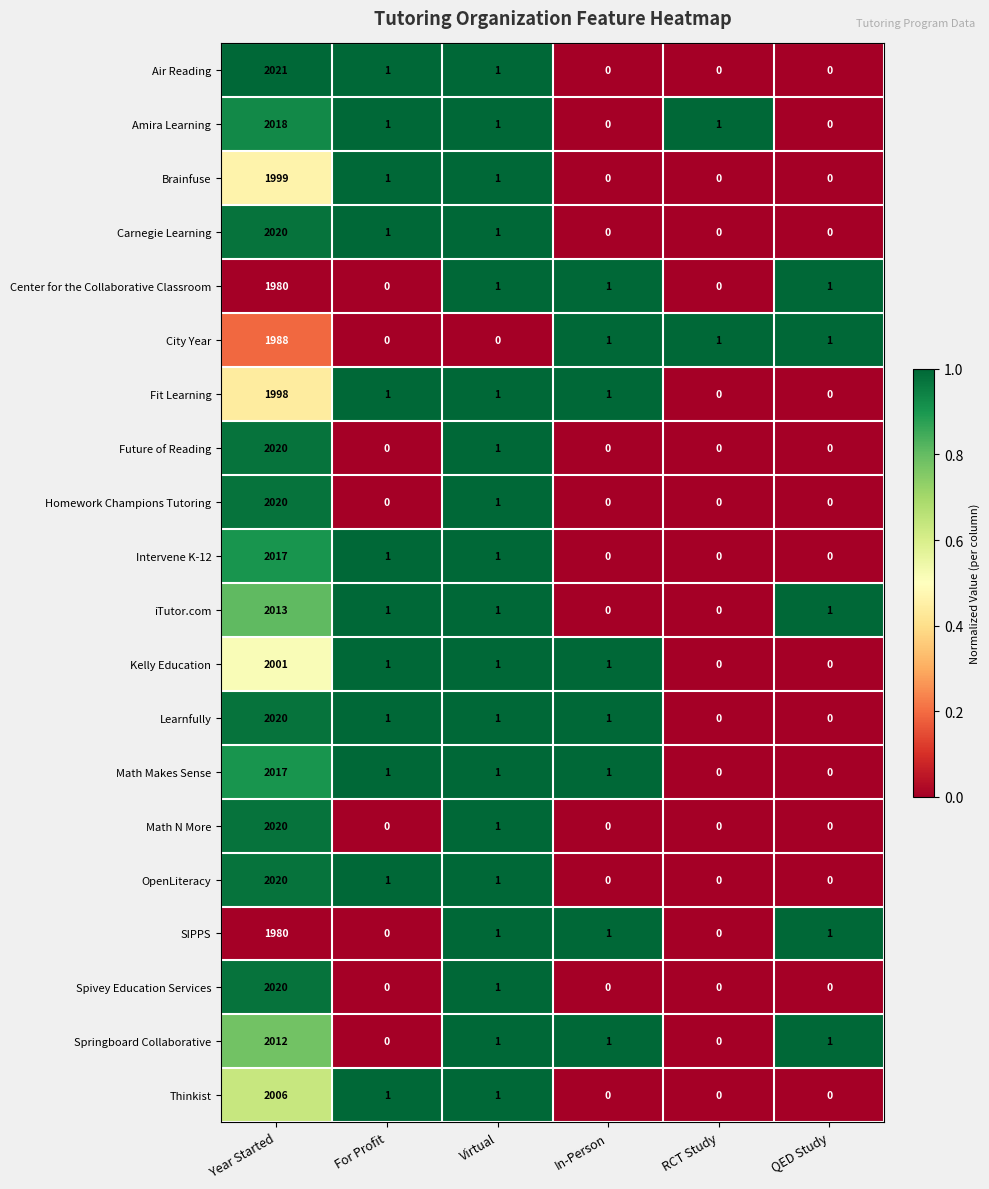

What is the sum of the City Year values at Year Started and For Profit?

1988